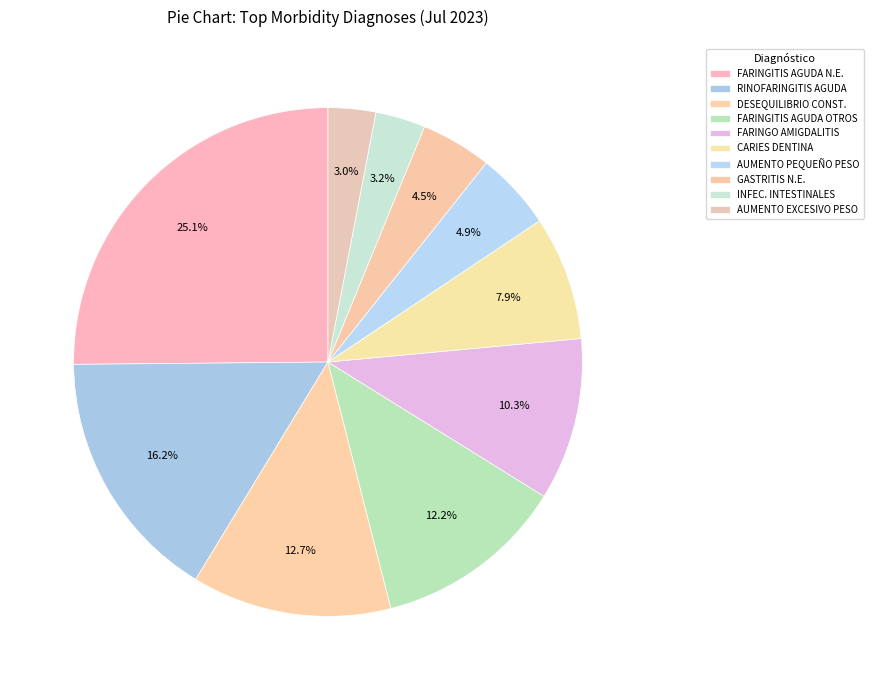

To the nearest percent, what is the difference between the largest and smallest slice percentages?

22%